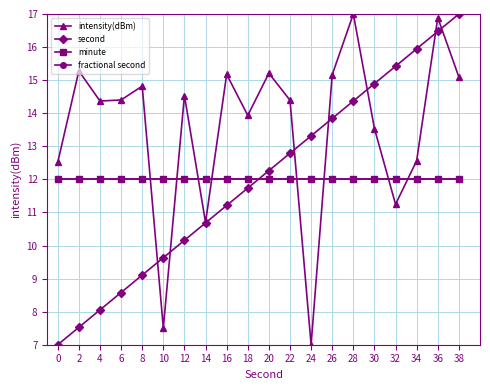

Which series has the widest spread of values?

intensity(dBm)